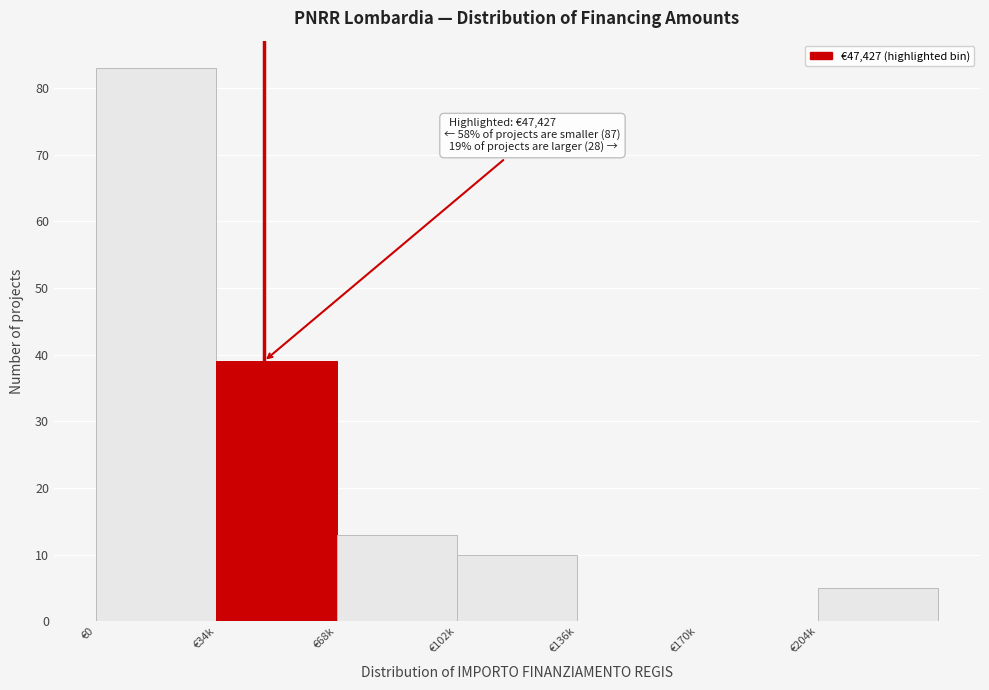

Which label corresponds to the largest value in the chart?

€0